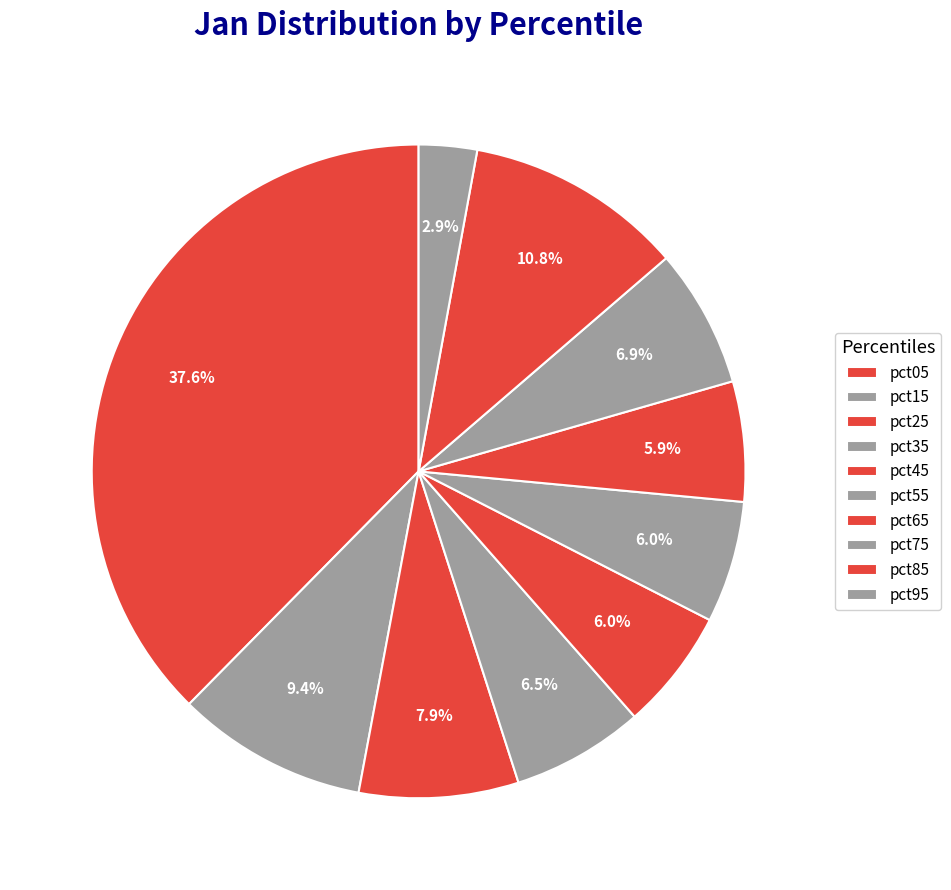

Rank the categories by value from highest to lowest.

pct05, pct85, pct15, pct25, pct75, pct35, pct55, pct45, pct65, pct95